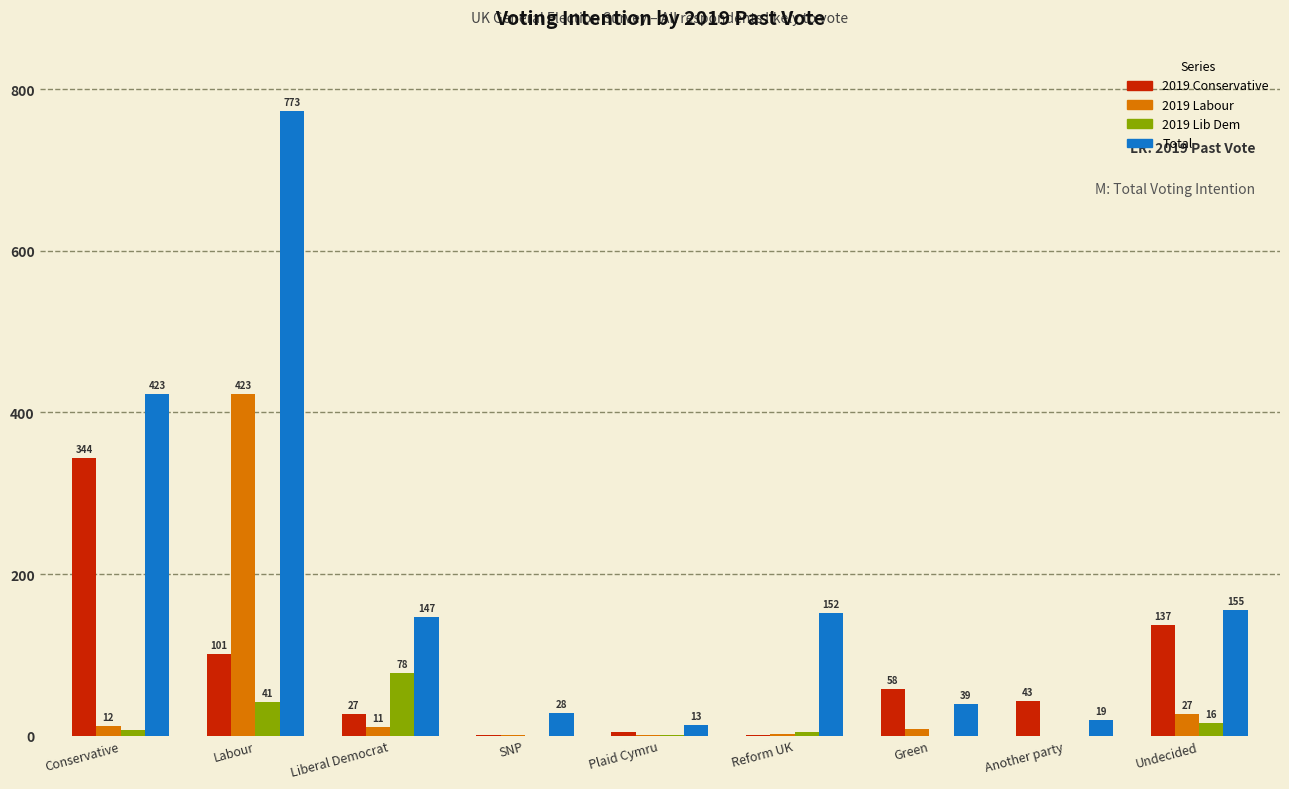

At which category is the sum across all series the highest?

Labour